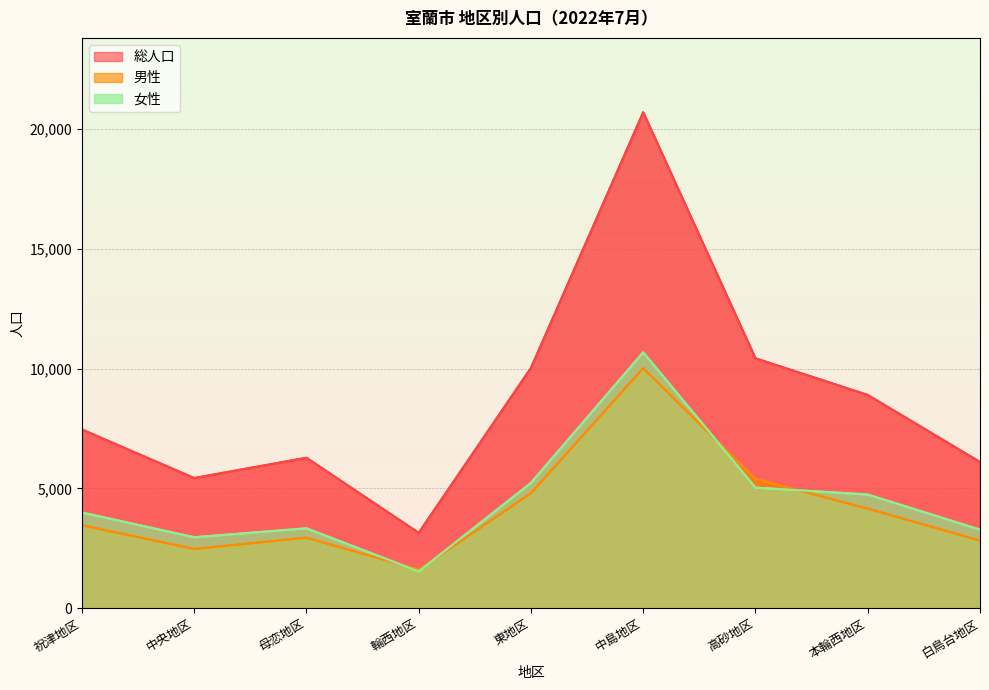

What is the label of the 8th point from the left?

本輪西地区